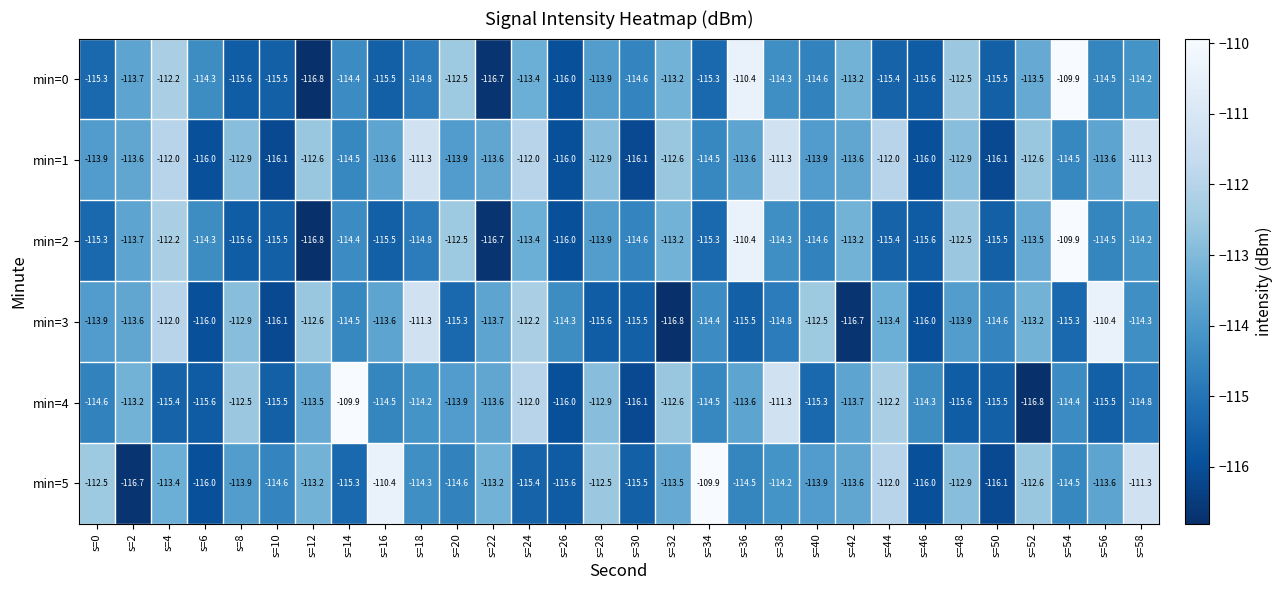

True or false: min=0 has a value of -116.0 at s=26.

True